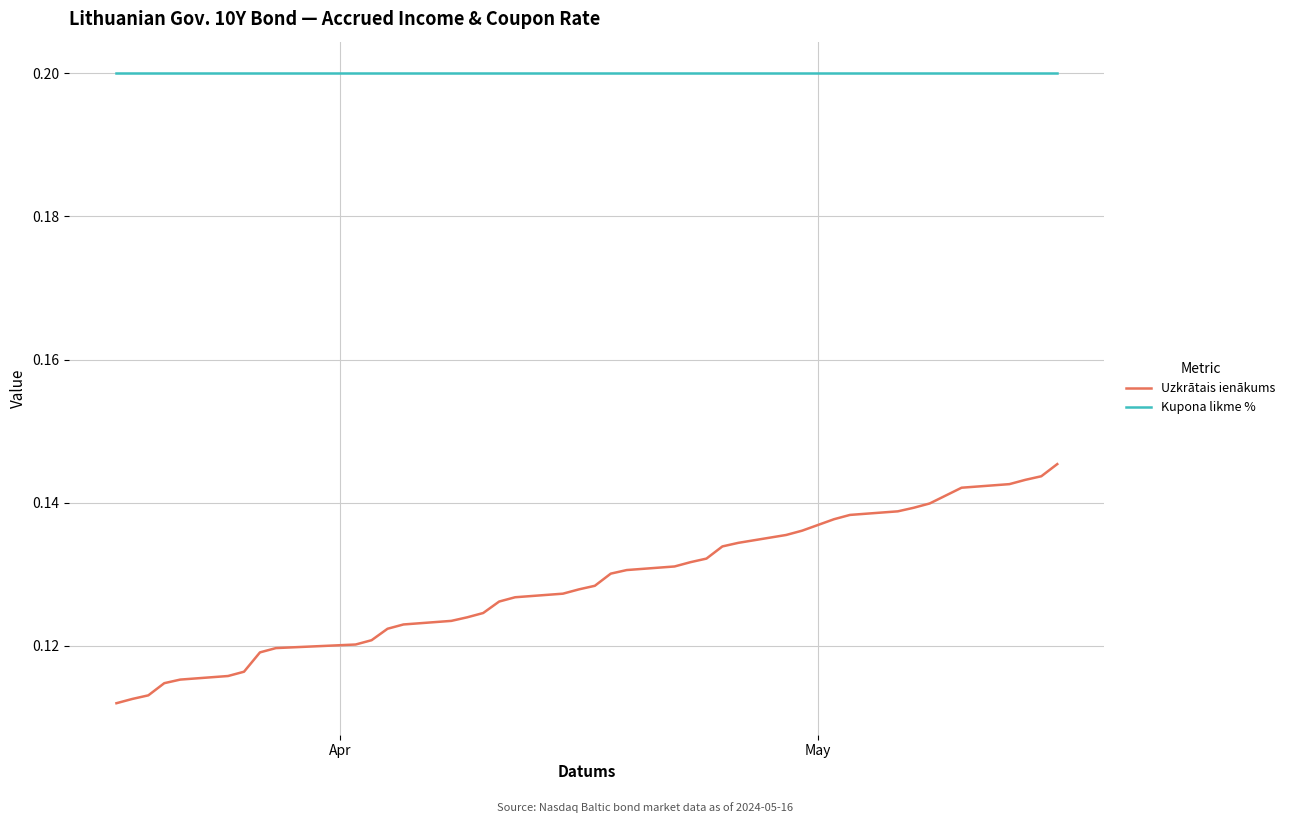

Which series has the widest spread of values?

Uzkrātais ienākums